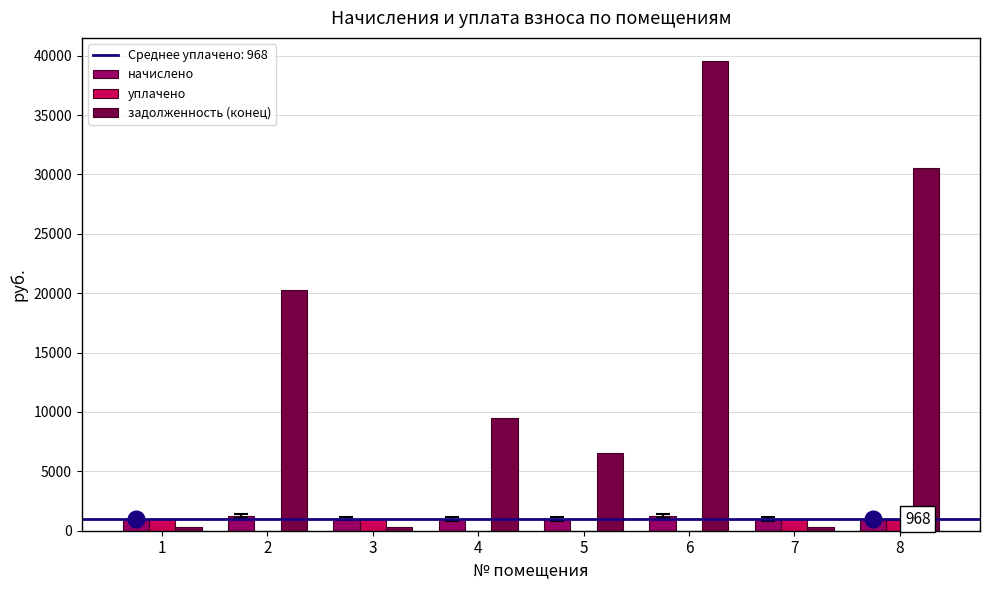

How many groups of bars are there?

8